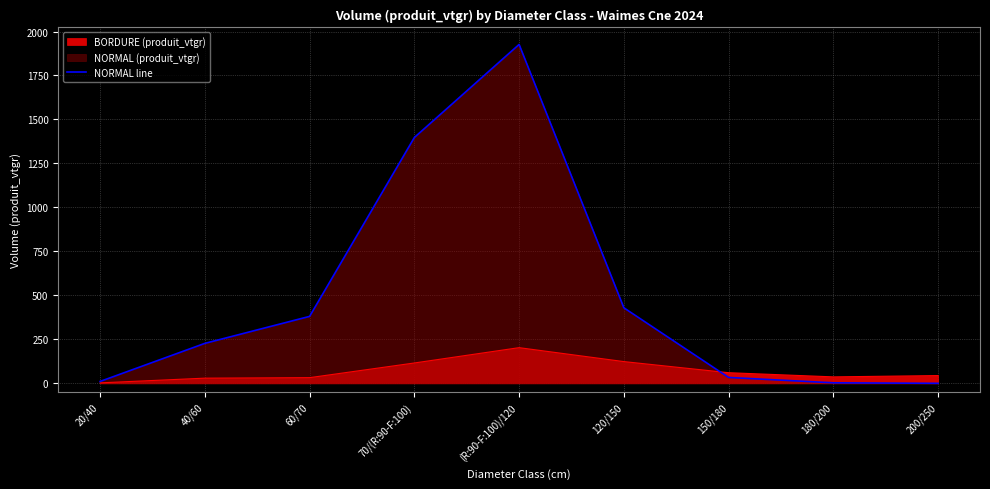

How many data points does each series have?

9